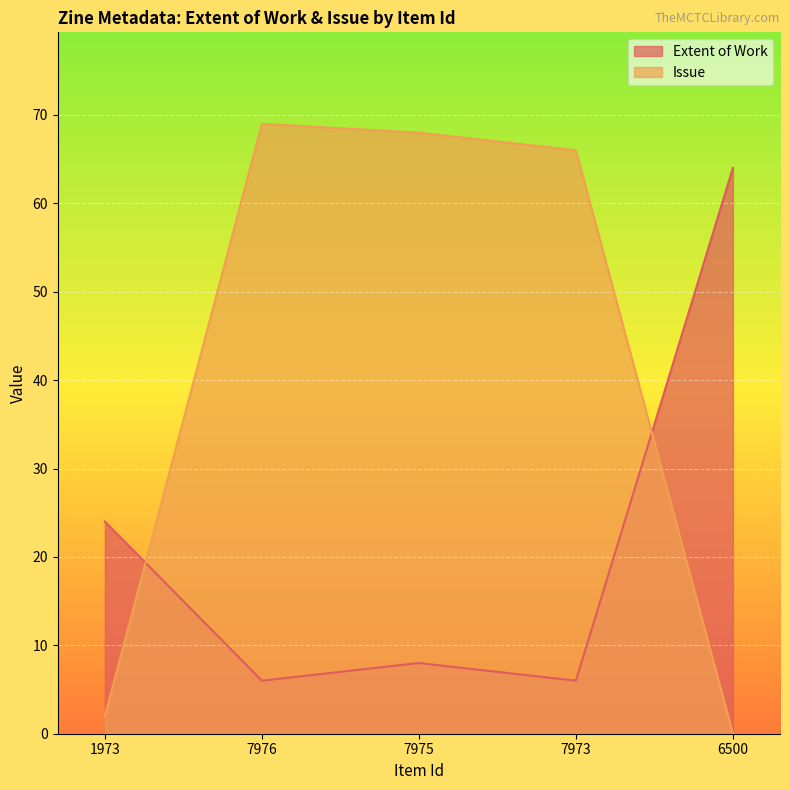

True or false: Extent of Work has a value of 3 at 7976.

False